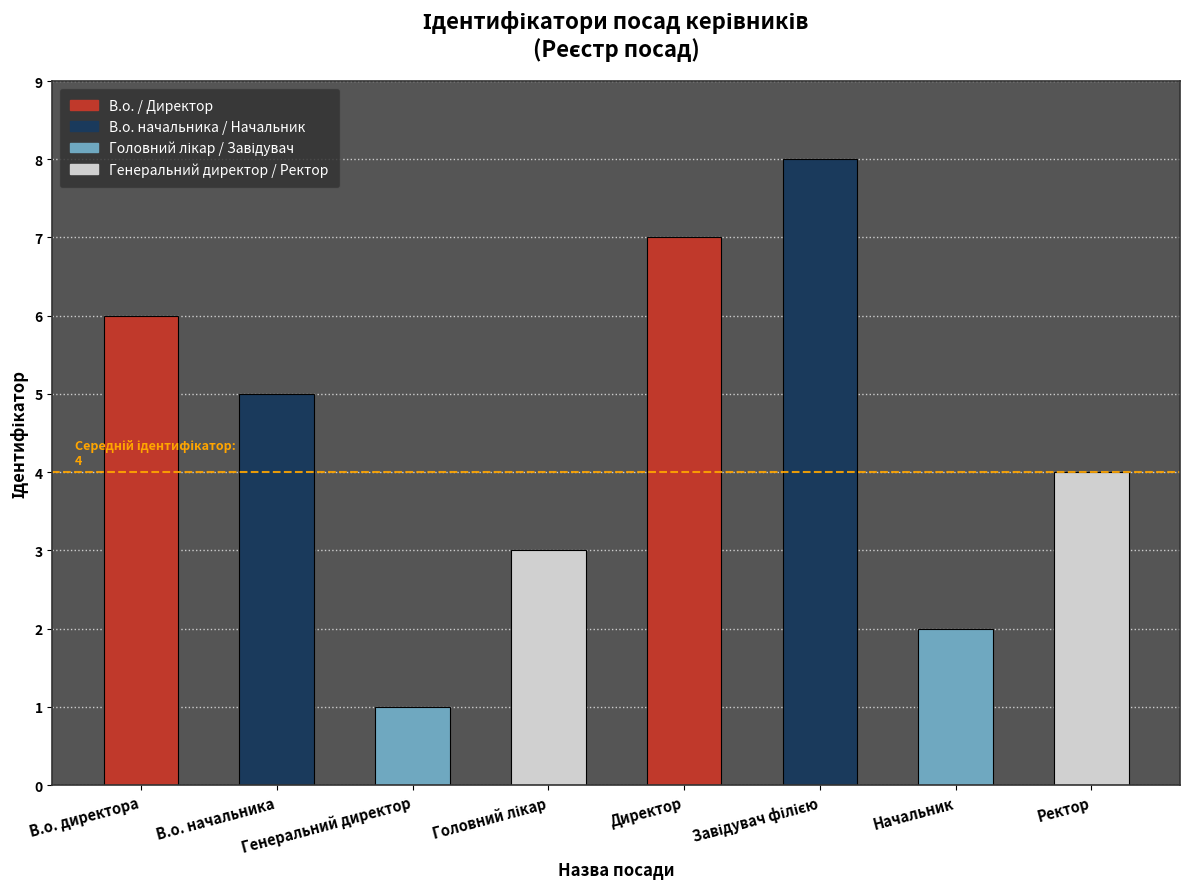

What is the change in value from Генеральний директор to Ректор?

+3